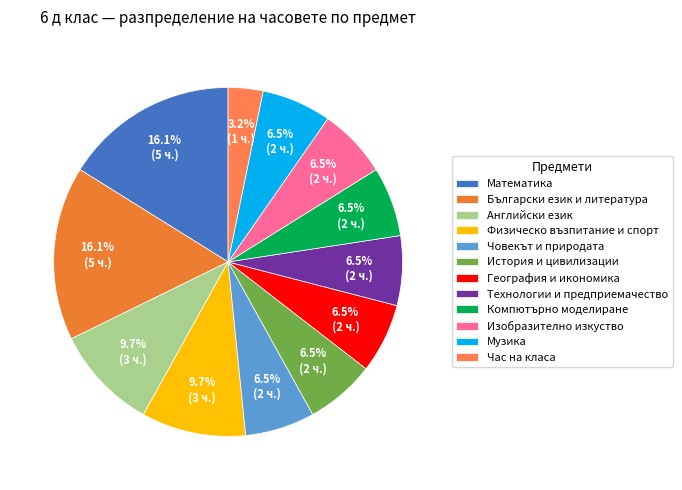

To the nearest percent, what is the combined percentage of Физическо възпитание и спорт and Математика?

26%